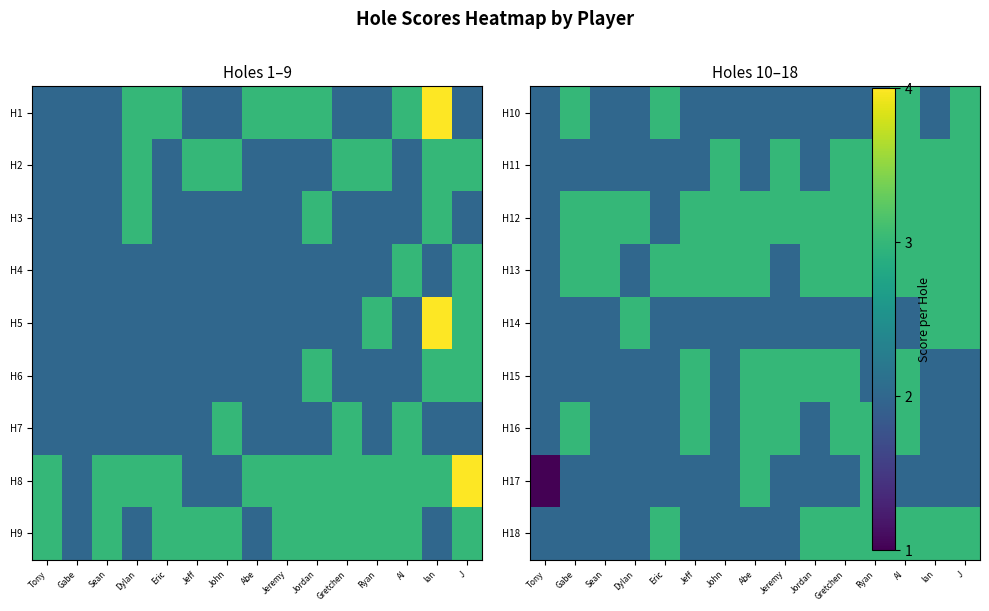

Is the value of H10 at Al greater than the value of H11 at Dylan?

Yes